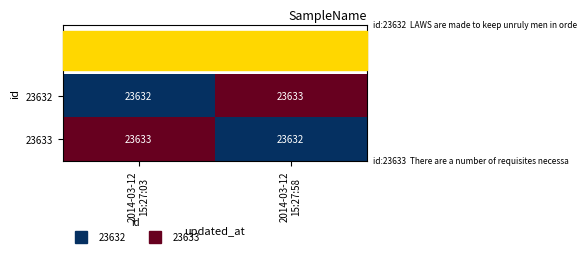

What is the sum of all 23632 values?

47265